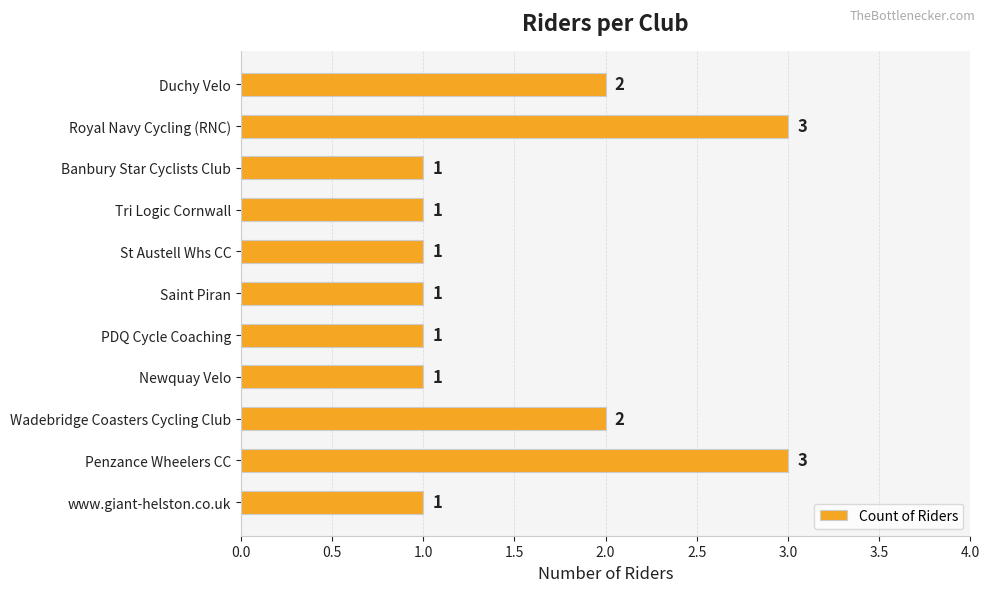

What is the sum of all values?

17